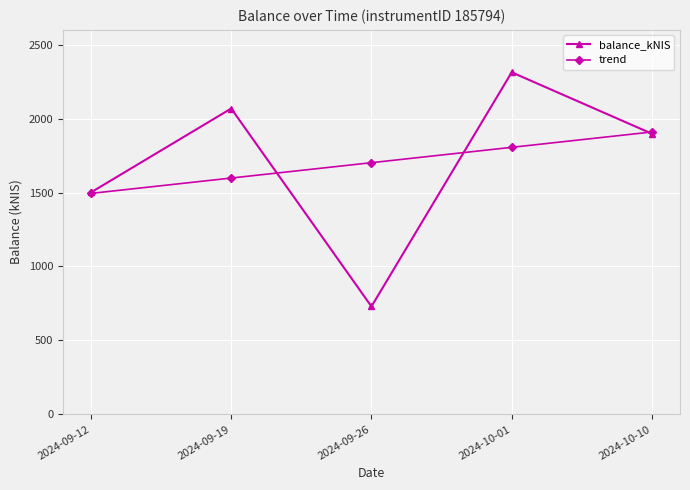

Reading left to right, extract all data points from this chart.

balance_kNIS: 1500.8	2068.2	729.2	2313.1	1897.8
trend: 1494.1	1598.0	1701.8	1805.7	1909.6